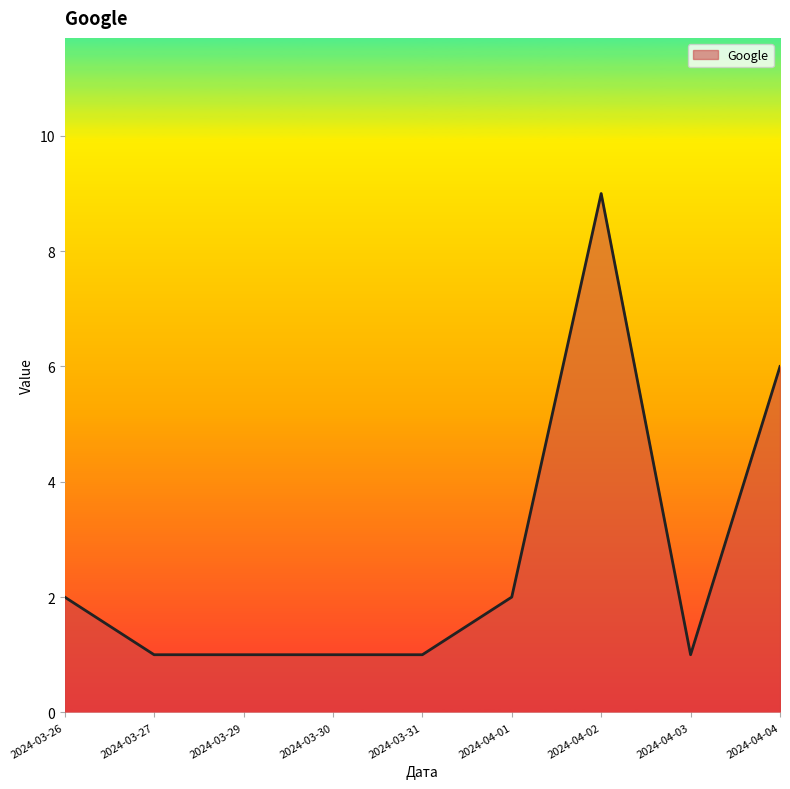

The value at 2024-04-02 is 9. True or false?

True